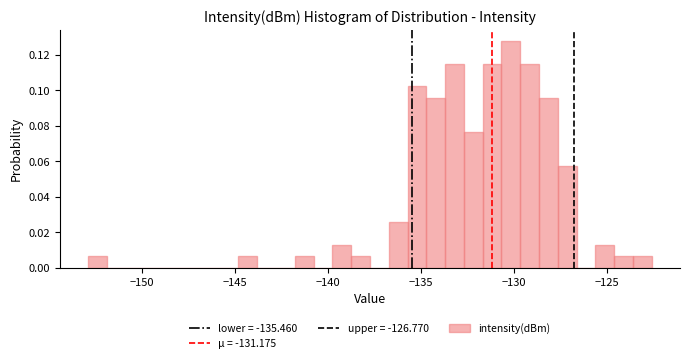

Around what value on the x-axis is the tallest bar? Give the approximate position of its centre, as read against the axis.

-130.0